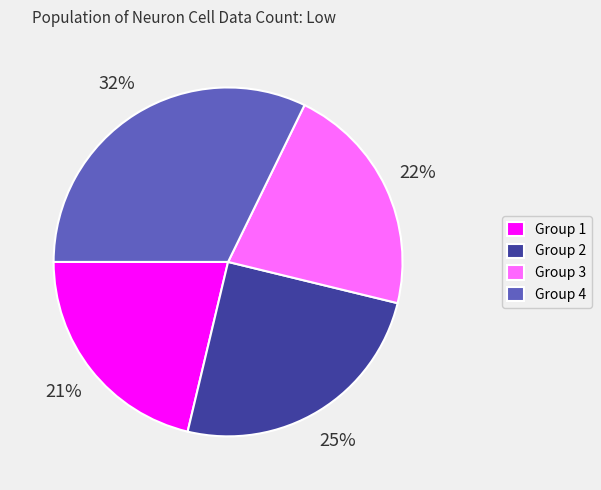

To the nearest percent, what is the difference between the largest and smallest slice percentages?

11%